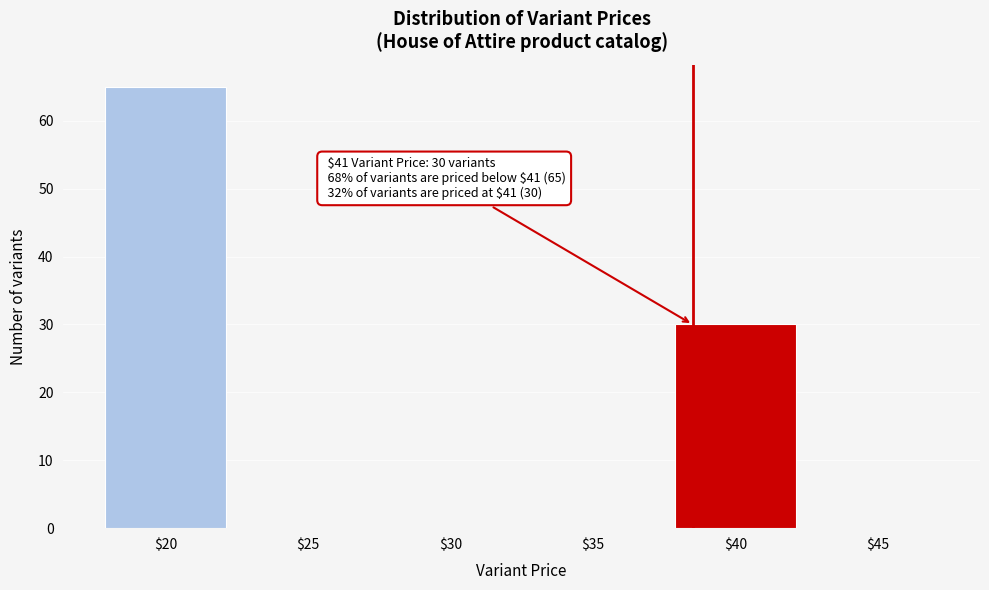

At which category does the chart reach its peak across all series?

$20